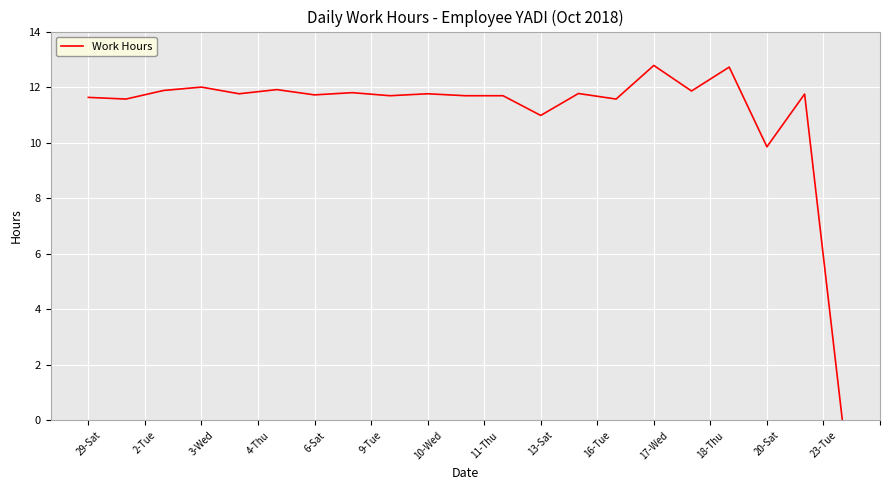

What is the maximum value shown in the chart?

12.8